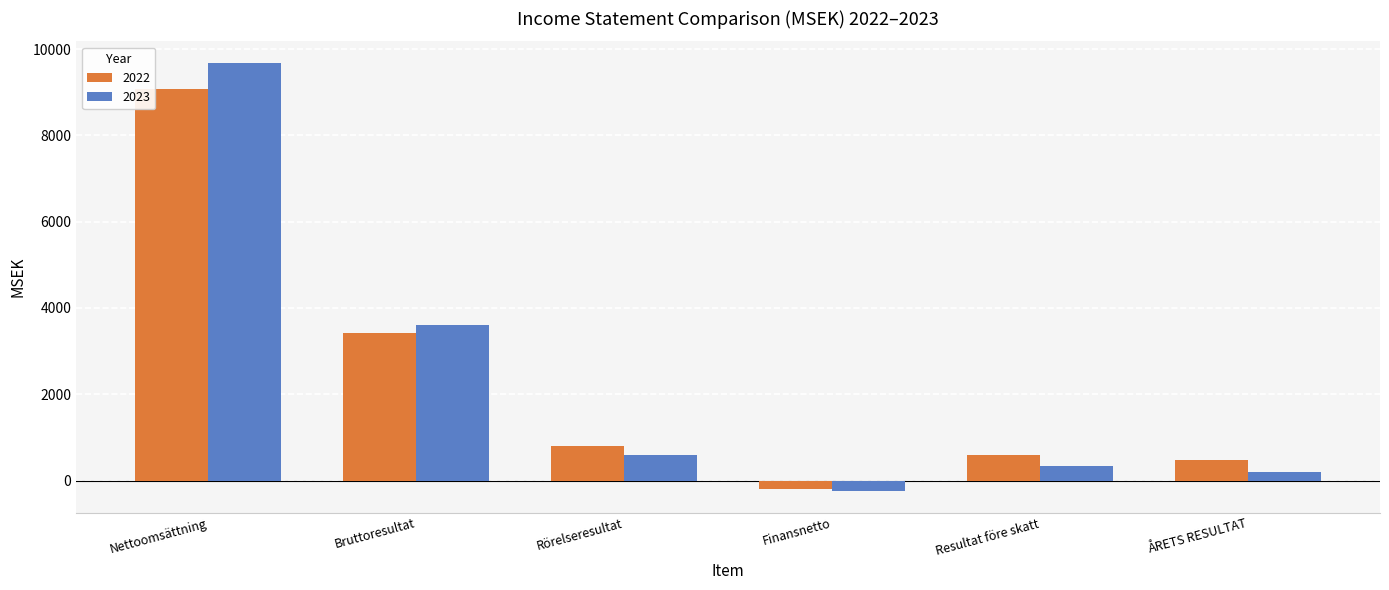

Which series changed the most between Nettoomsättning and Resultat före skatt?

2023